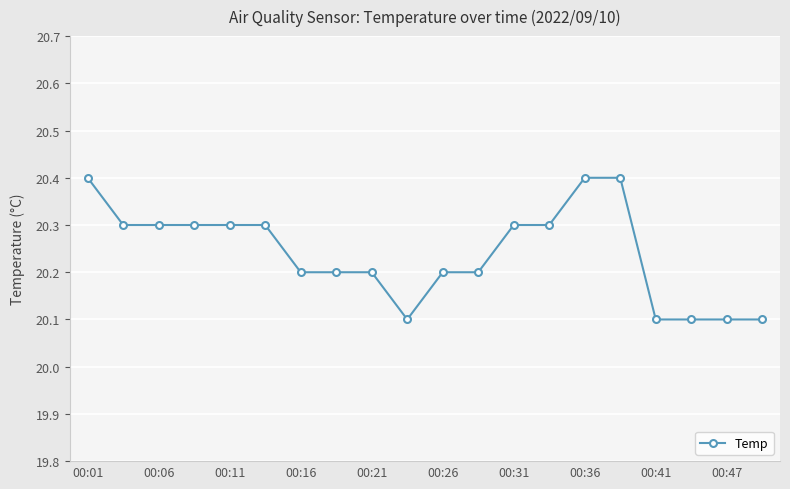

What is the greatest value displayed?

20.4